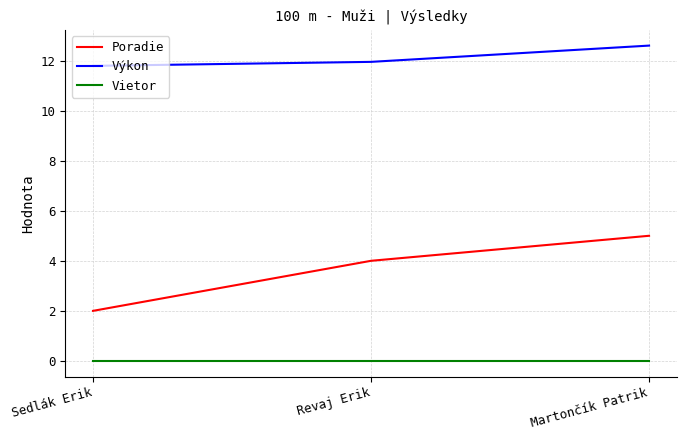

What is the approximate value of Poradie at Revaj Erik?

4.0